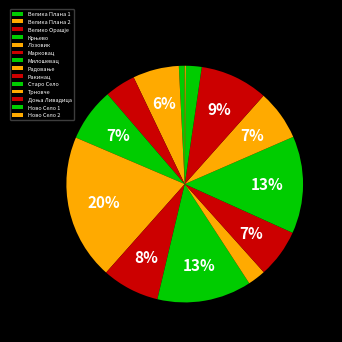

To the nearest percent, what is the average slice percentage?

7%